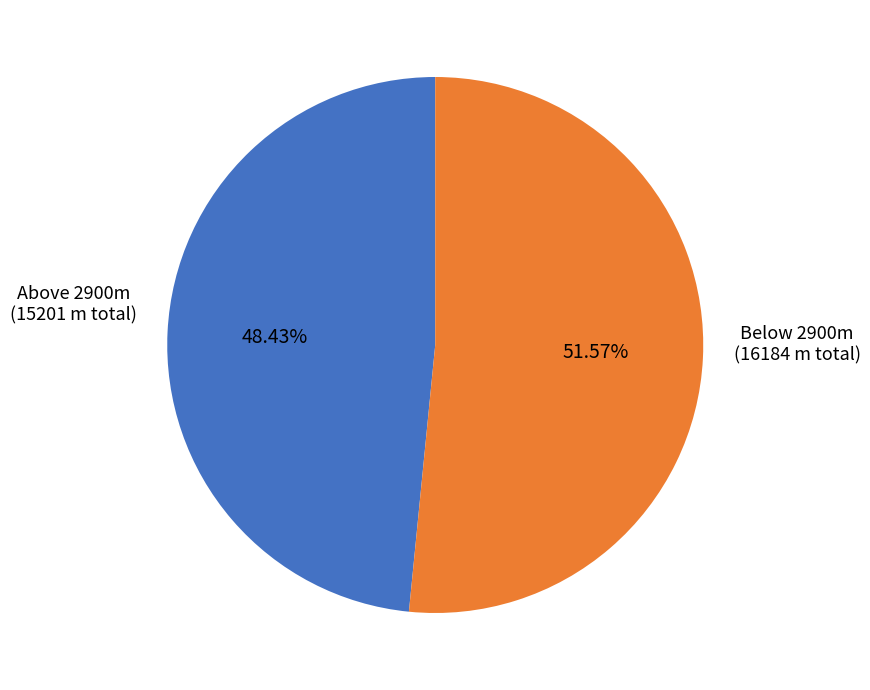

Is there any slice that represents more than half of the pie?

Yes